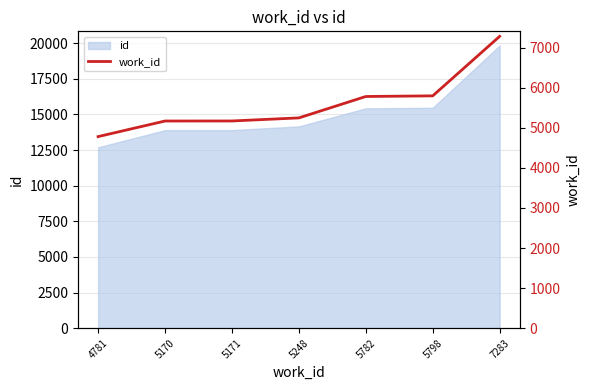

What is the ratio of the value at 7283 to the value at 5170?

1.4